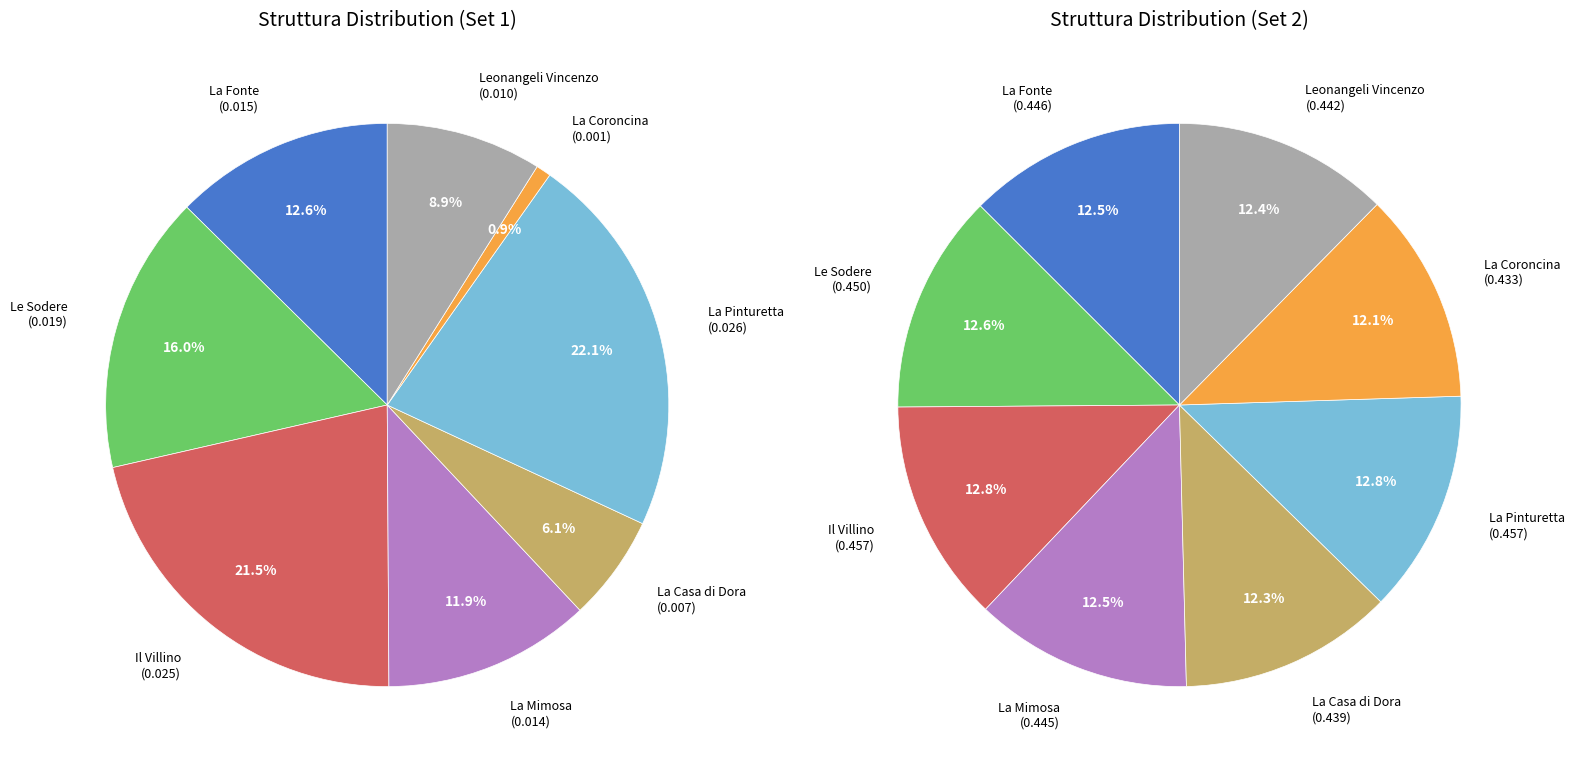

To the nearest percent, what is the combined percentage of La Mimosa and Le Sodere?

25%